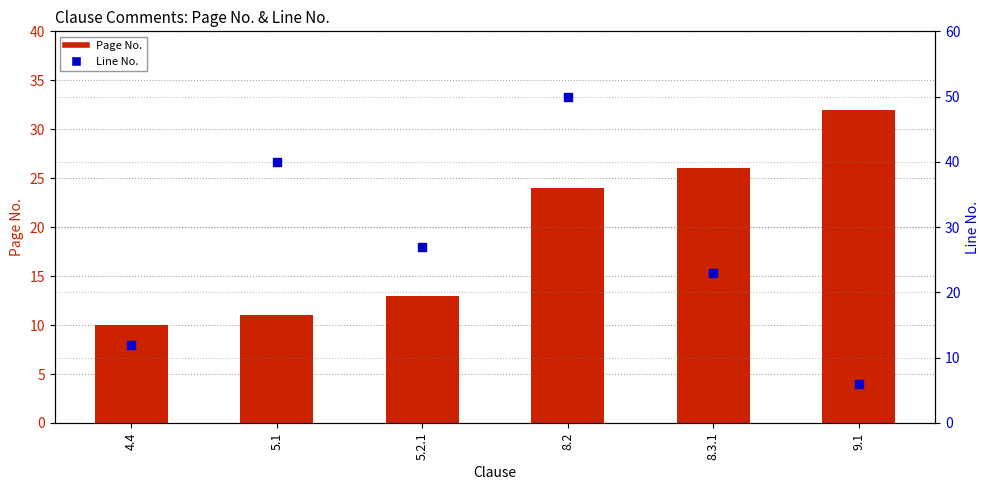

Which series contains the lowest Y value?

Line No.